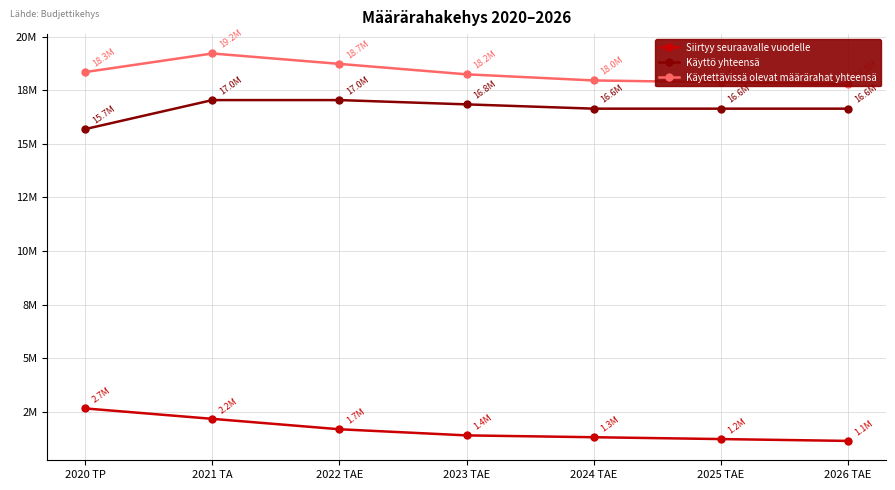

What is the difference between the second highest and minimum values in the Käytettävissä olevat määrärahat yhteensä series?

943040